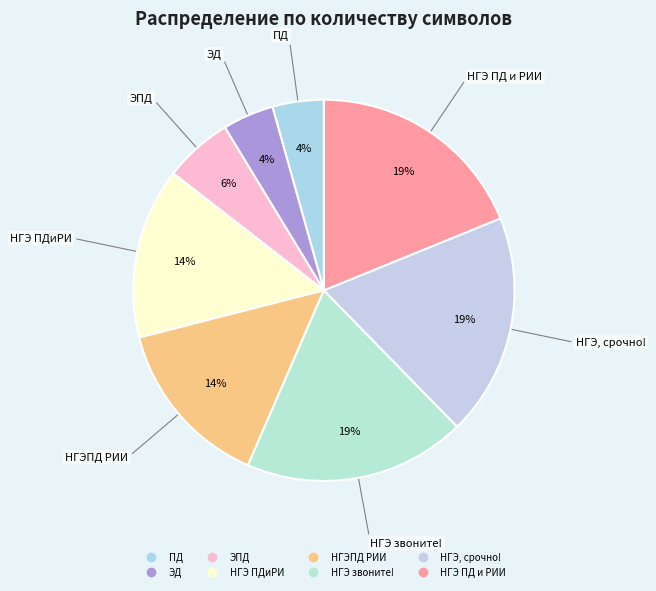

Does ЭД represent more than half of the total?

No